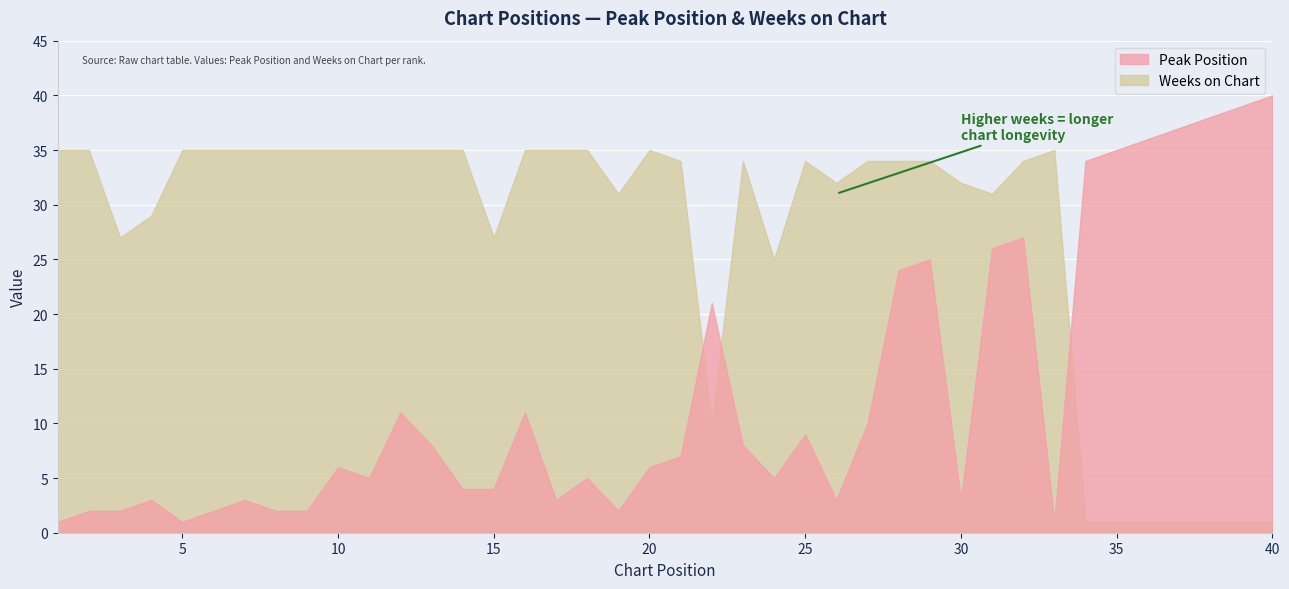

Where does the Weeks on Chart series first go above 34?

1